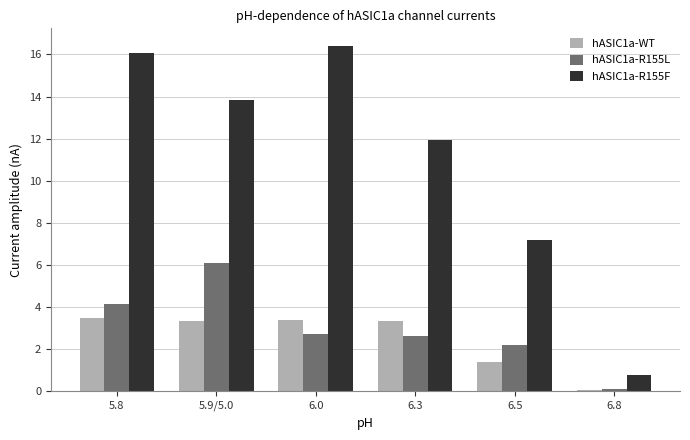

What is the approximate value of hASIC1a-R155L at 5.9/5.0?

6.1